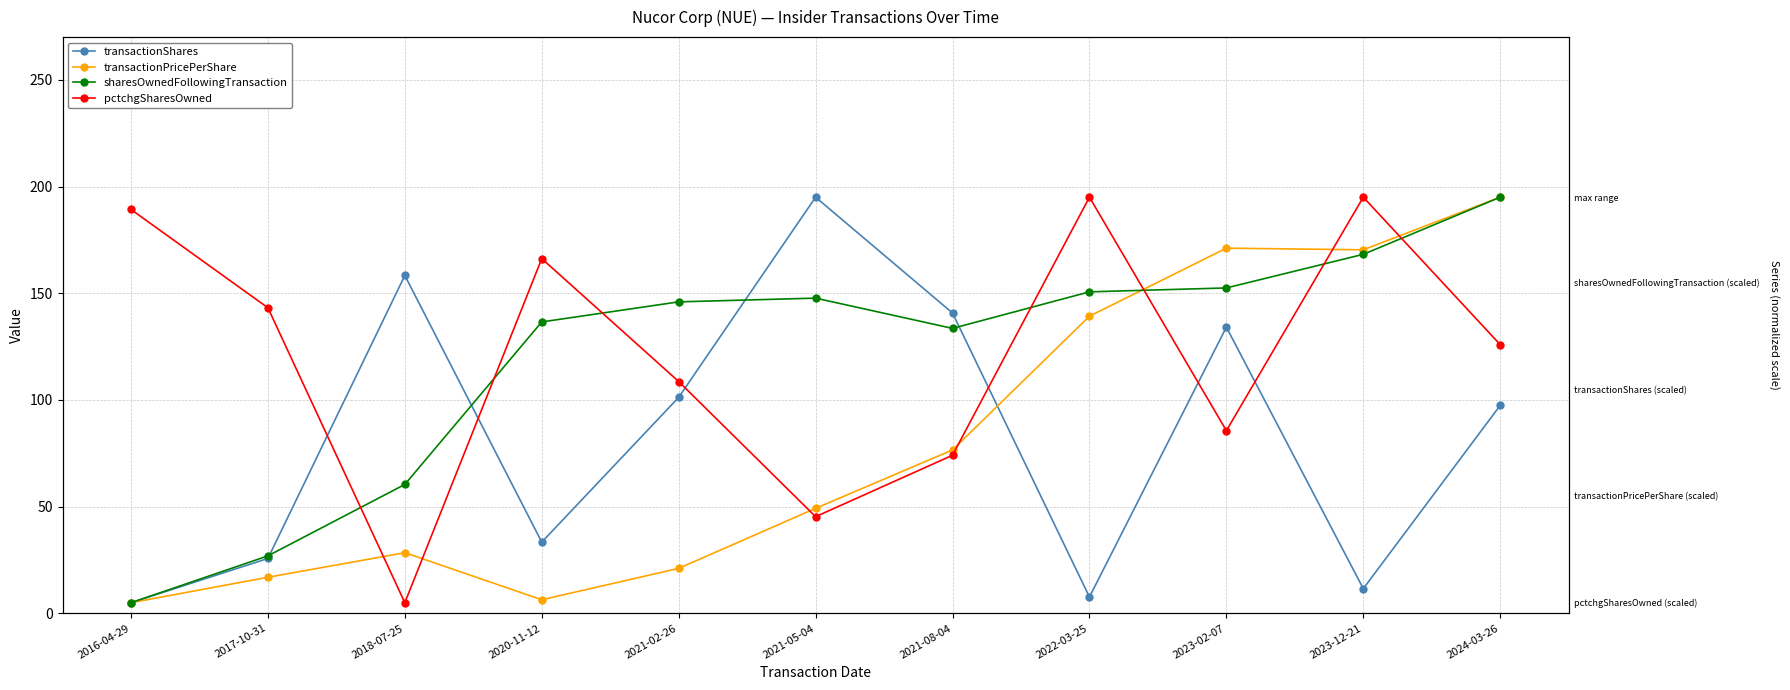

Reading right to left, list all the values displayed in this chart.

transactionShares: 2024-03-26=97.5	2023-12-21=11.6	2023-02-07=134.1	2022-03-25=7.7	2021-08-04=140.7	2021-05-04=195.0	2021-02-26=101.2	2020-11-12=33.4	2018-07-25=158.3	2017-10-31=25.7	2016-04-29=5.0
transactionPricePerShare: 2024-03-26=195.0	2023-12-21=170.4	2023-02-07=171.1	2022-03-25=139.2	2021-08-04=76.6	2021-05-04=49.2	2021-02-26=21.1	2020-11-12=6.4	2018-07-25=28.4	2017-10-31=16.9	2016-04-29=5.0
sharesOwnedFollowingTransaction: 2024-03-26=195.0	2023-12-21=168.2	2023-02-07=152.5	2022-03-25=150.7	2021-08-04=133.5	2021-05-04=147.7	2021-02-26=146.0	2020-11-12=136.6	2018-07-25=60.4	2017-10-31=26.9	2016-04-29=5.0
pctchgSharesOwned: 2024-03-26=125.9	2023-12-21=195.0	2023-02-07=85.6	2022-03-25=195.0	2021-08-04=74.1	2021-05-04=45.3	2021-02-26=108.6	2020-11-12=166.2	2018-07-25=5.0	2017-10-31=143.2	2016-04-29=189.2